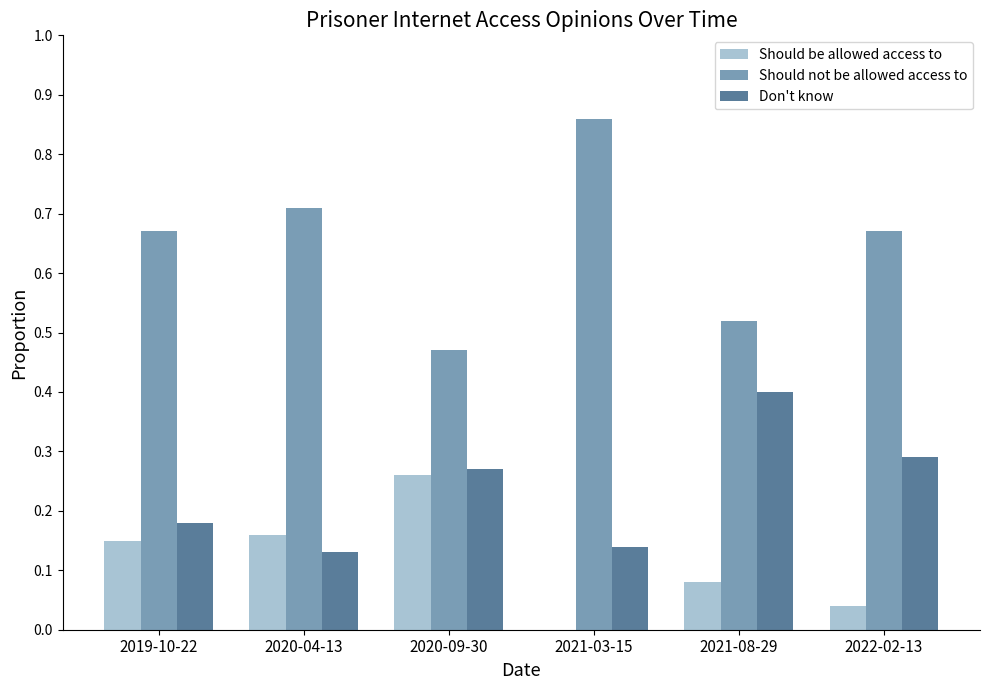

At which label does Don't know reach its peak?

2021-08-29